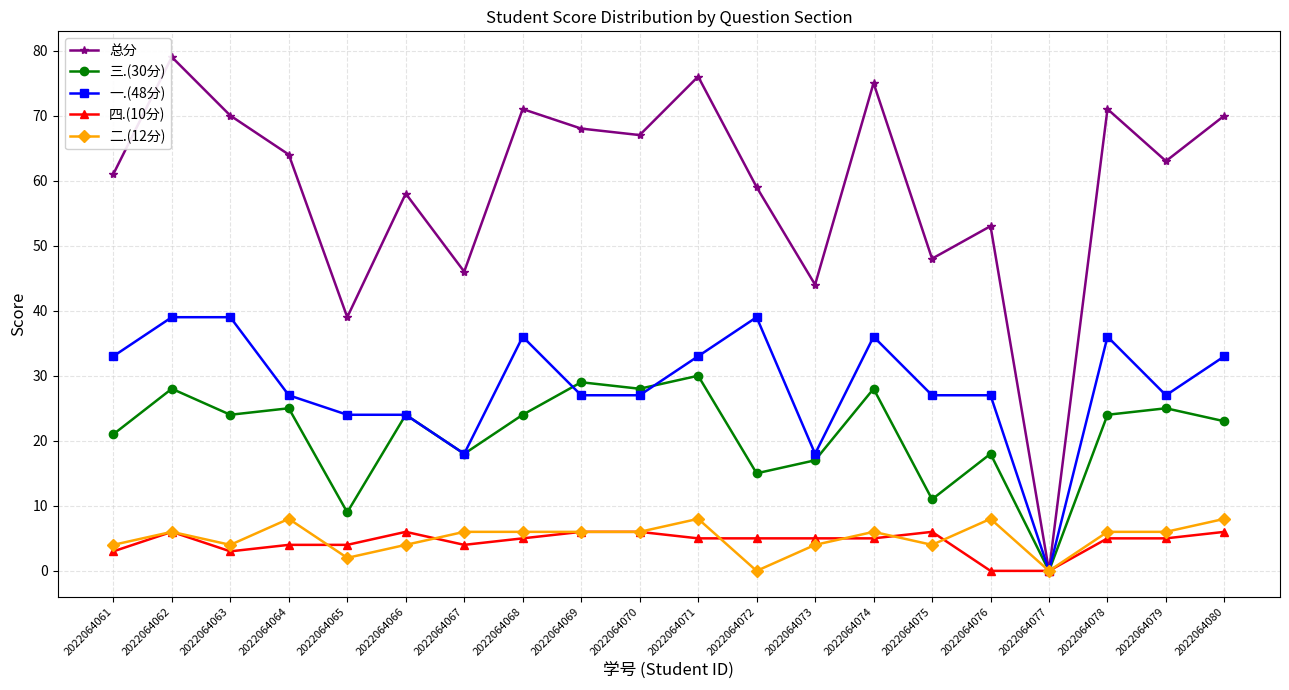

The value of 四.(10分) at 2022064071 is 5. True or false?

True